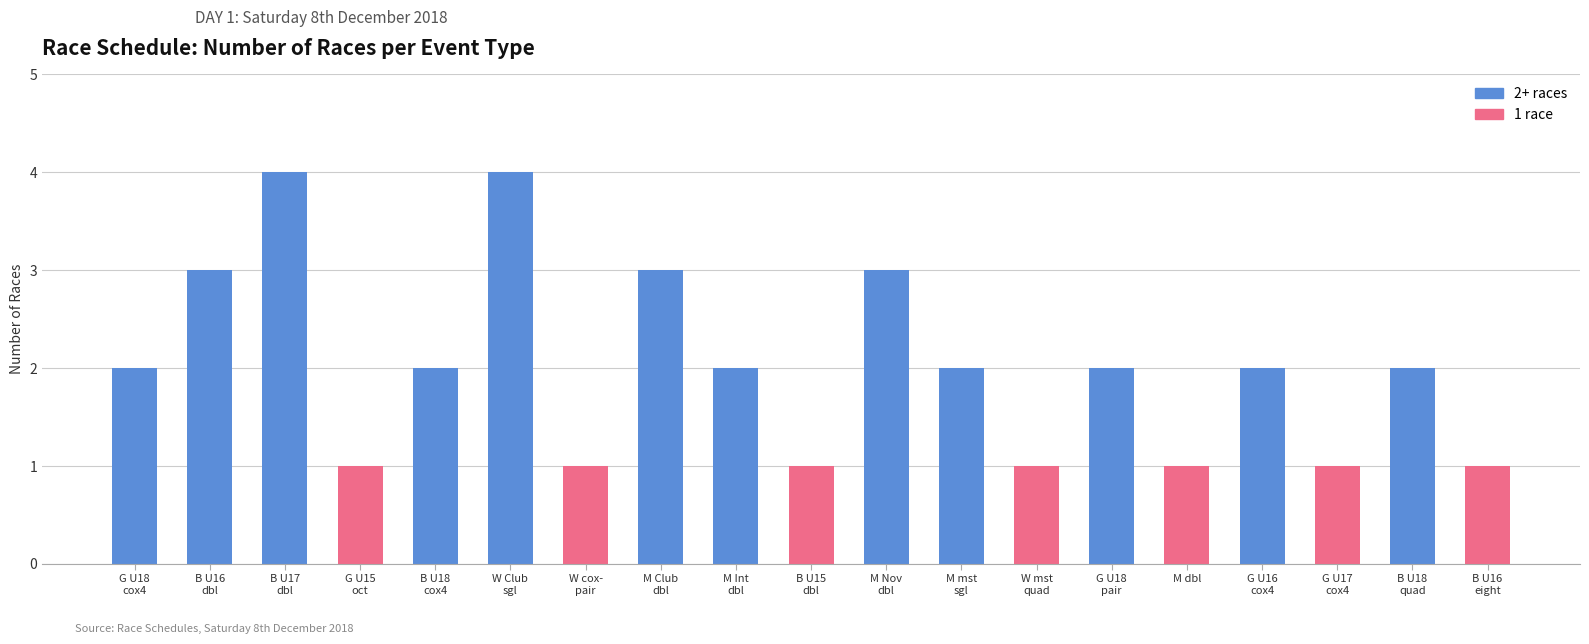

What is the change in value from B U18
cox4 to M dbl?

-1